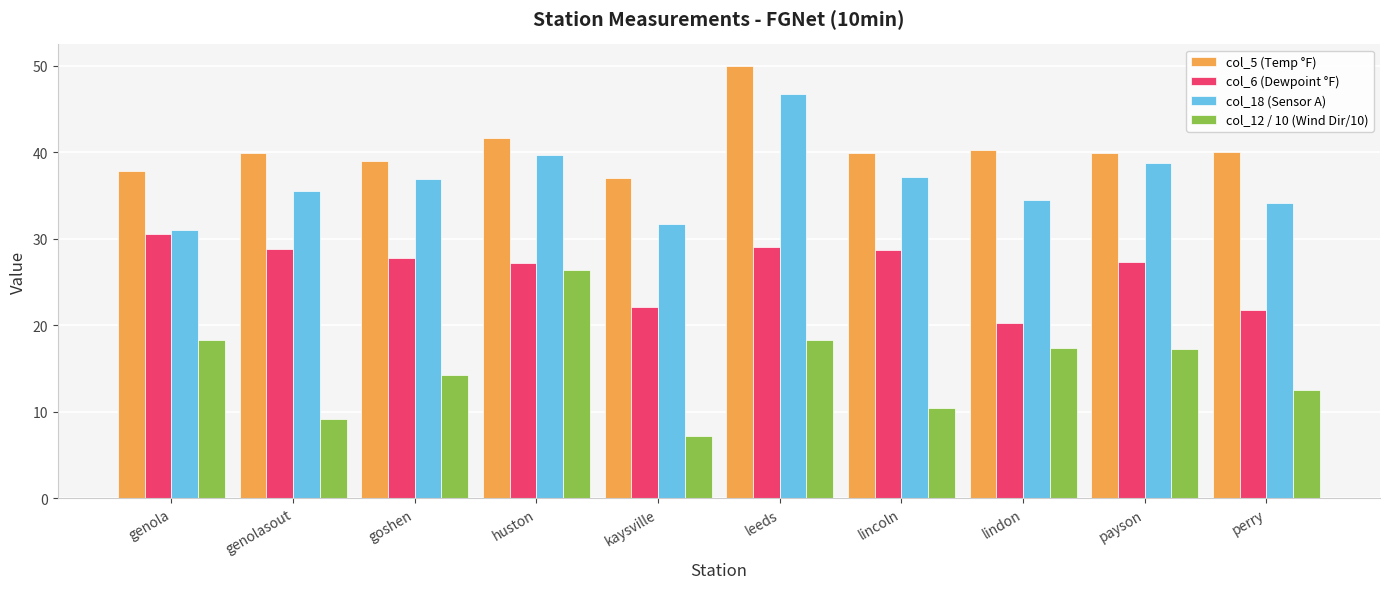

Which series changed the most between goshen and lindon?

col_6 (Dewpoint °F)